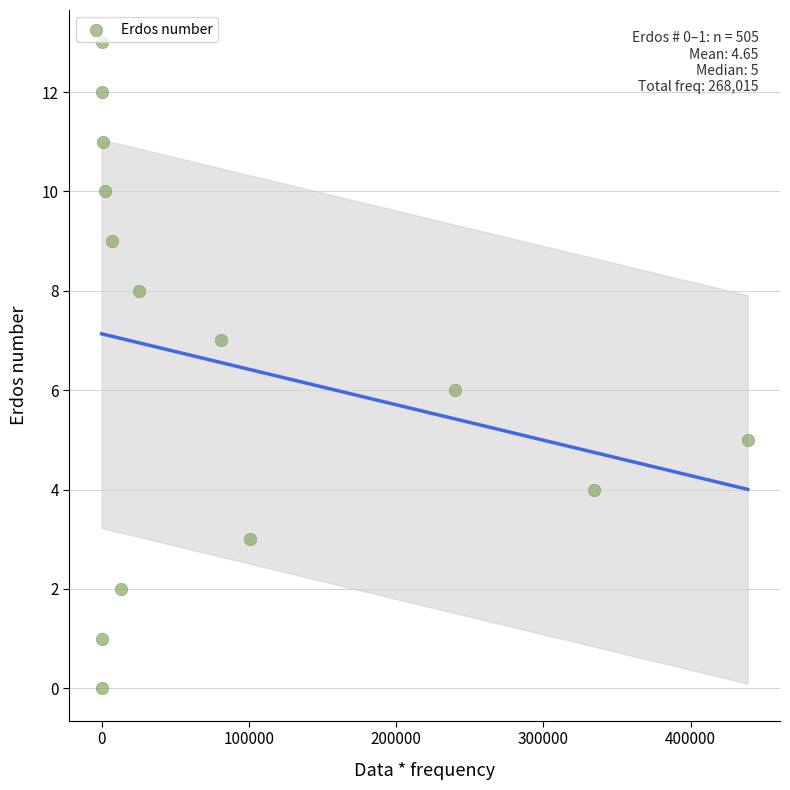

What is the range of Y values (max minus min)?

13